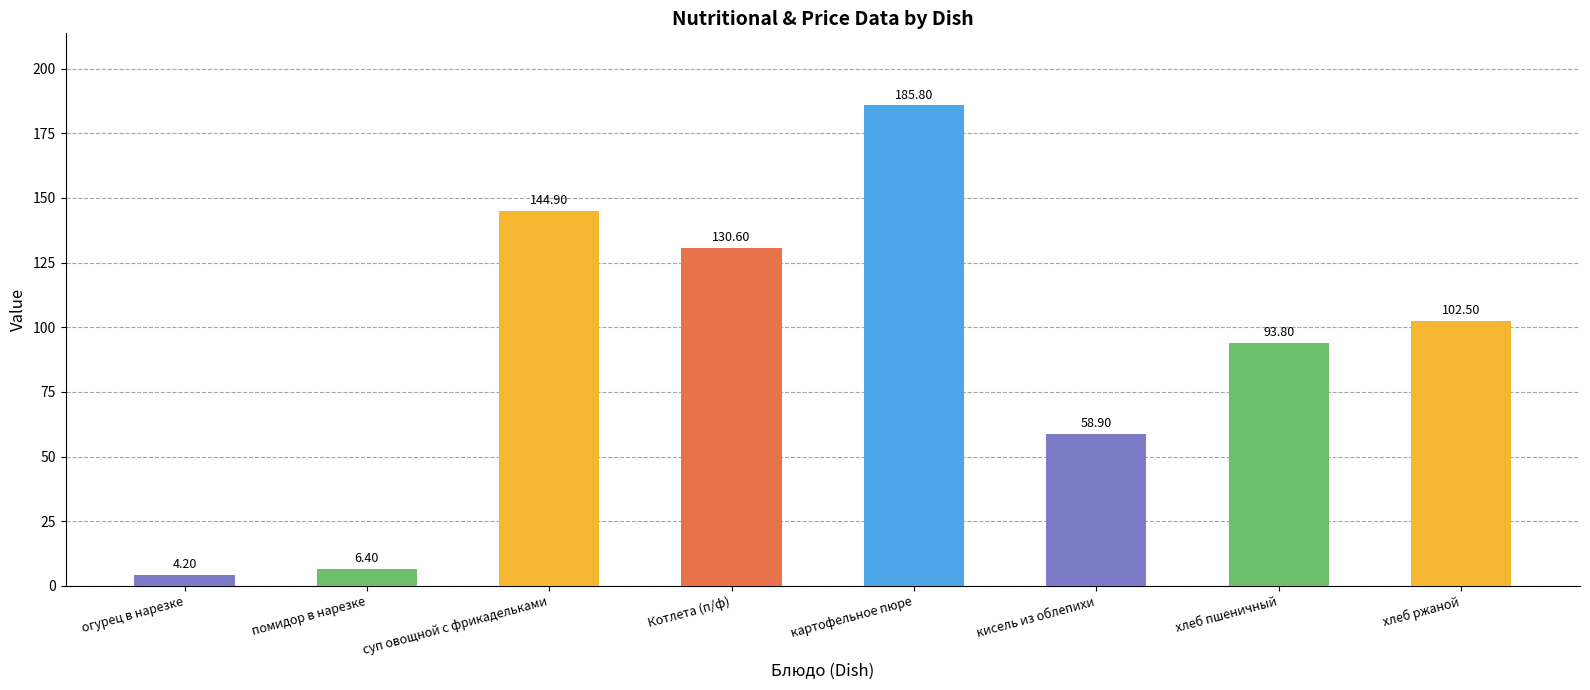

True or false: the data shows 130.6 at Котлета (п/ф).

True